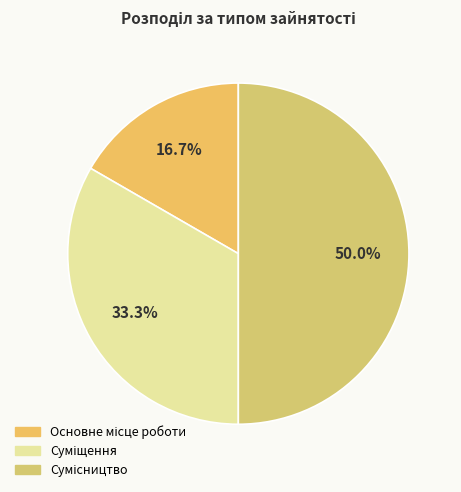

Count the number of slices in the pie.

3